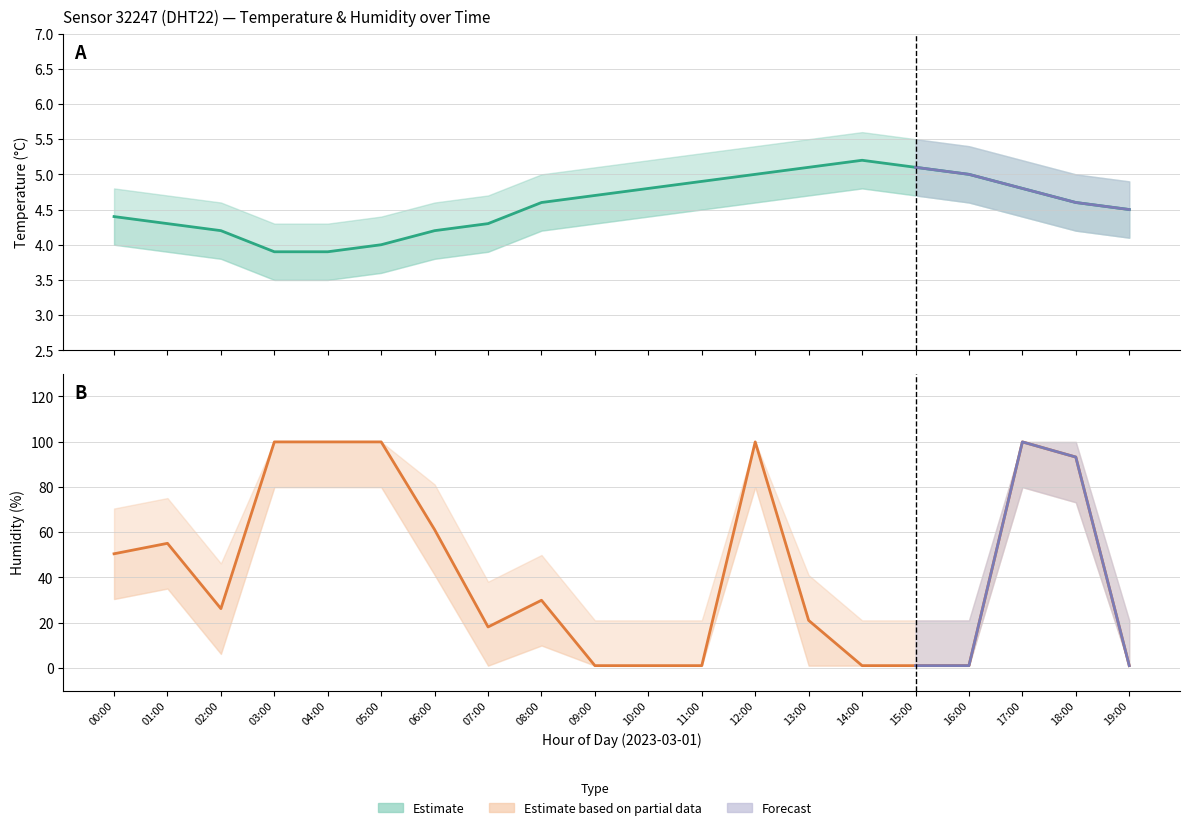

True or false: humidity_estimate and humidity_lower cross at least once.

False